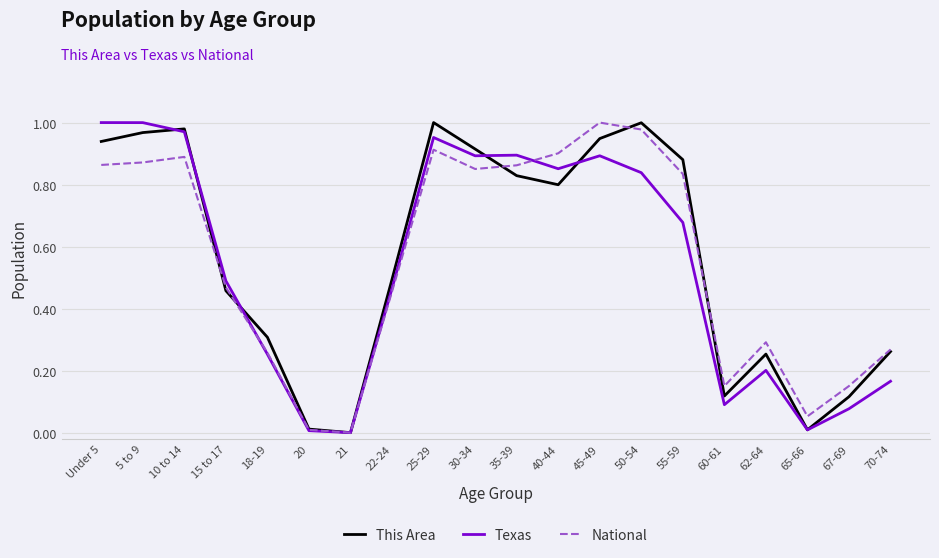

What are all the series names shown in the legend?

This Area, Texas, National